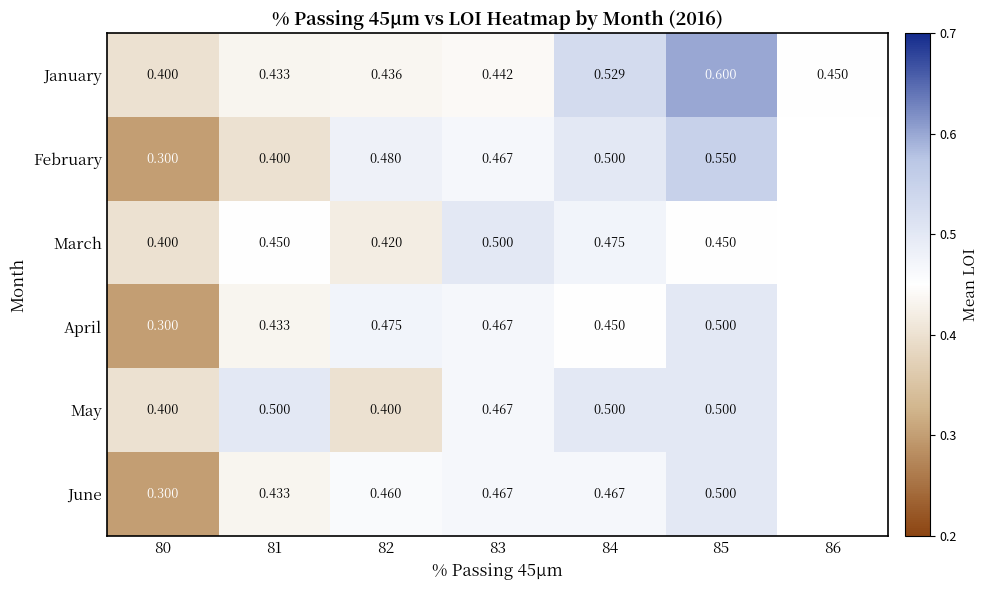

Between 80 and 84, which series saw the biggest shift?

February